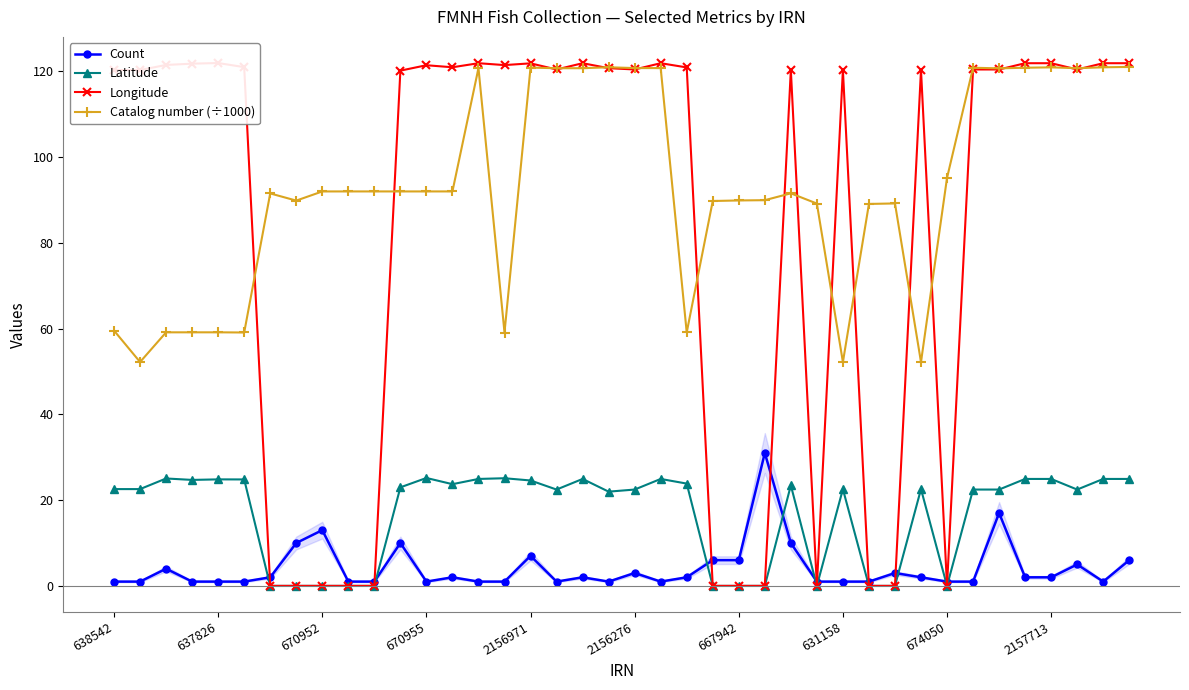

What position from the right is 18?

22